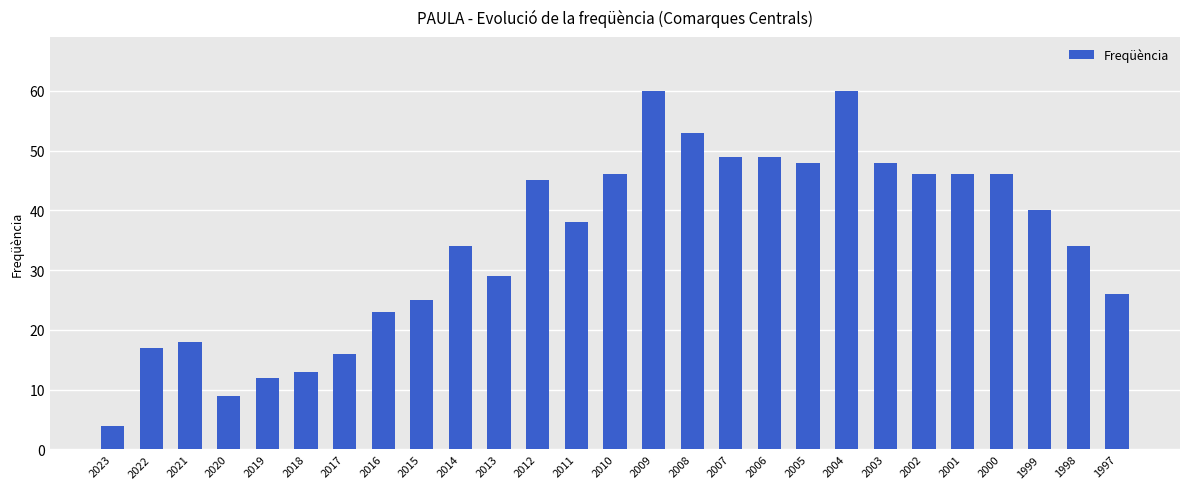

Reading left to right, extract all data points from this chart.

2023=4	2022=17	2021=18	2020=9	2019=12	2018=13	2017=16	2016=23	2015=25	2014=34	2013=29	2012=45	2011=38	2010=46	2009=60	2008=53	2007=49	2006=49	2005=48	2004=60	2003=48	2002=46	2001=46	2000=46	1999=40	1998=34	1997=26